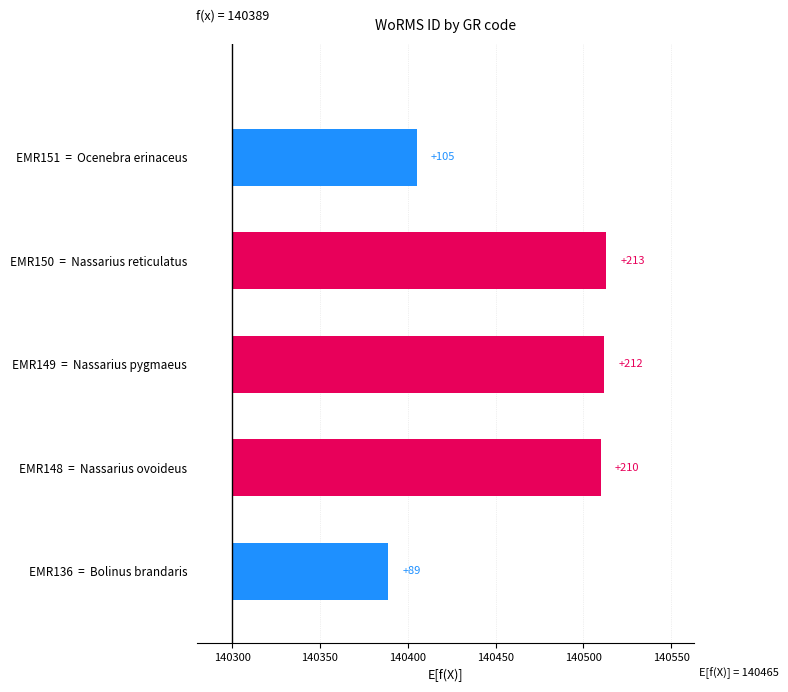

True or false: the data shows 212 at EMR149 = Nassarius pygmaeus.

True